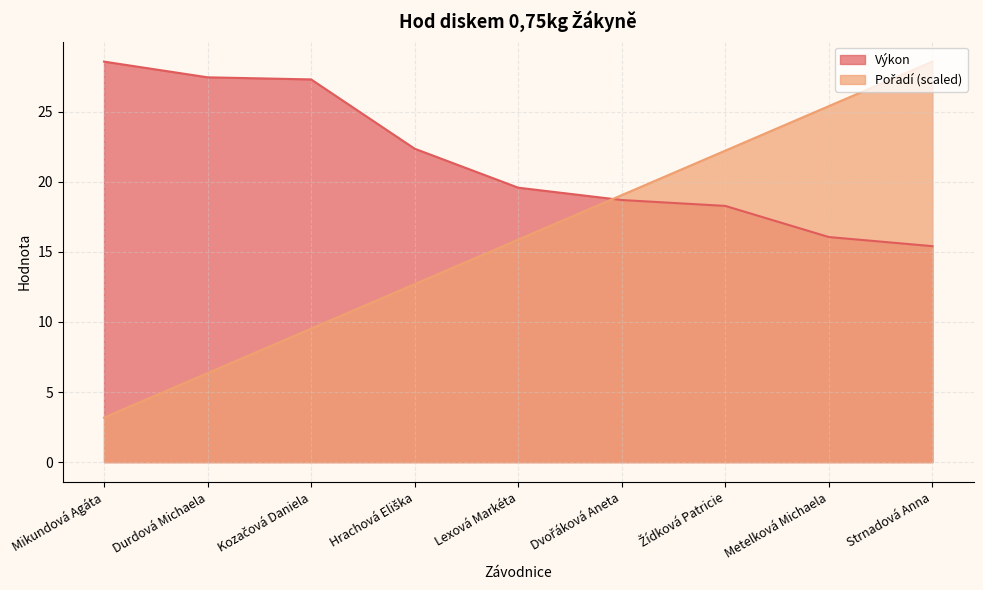

Which has a higher value, Durdová Michaela or Metelková Michaela?

Durdová Michaela